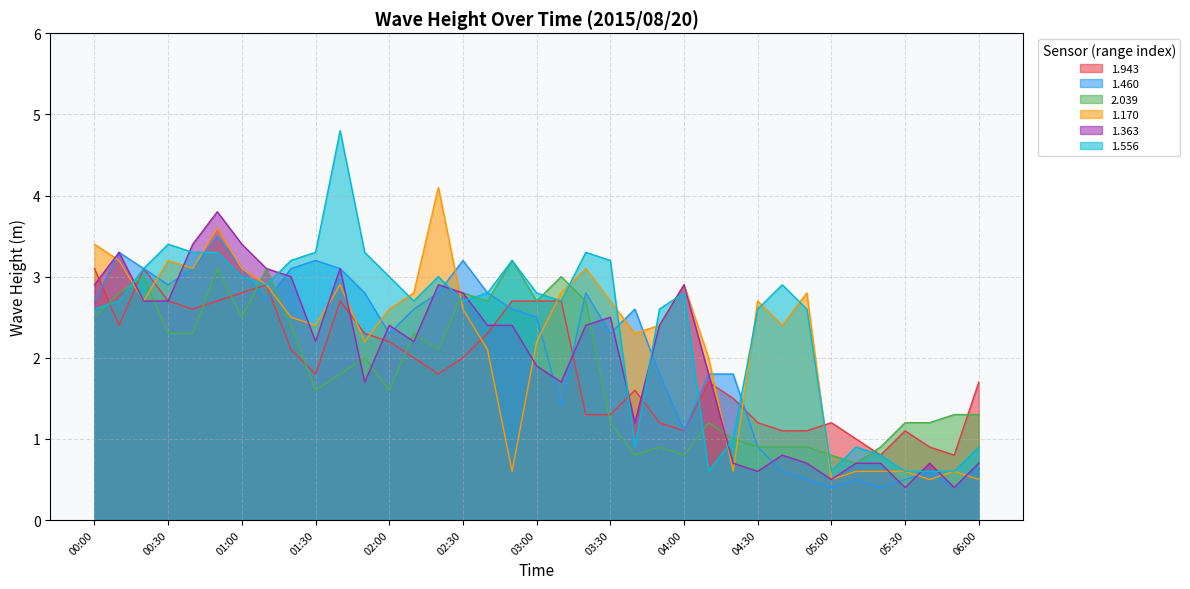

After their last crossing, which series has the higher values: 1.460 or 1.556?

1.556